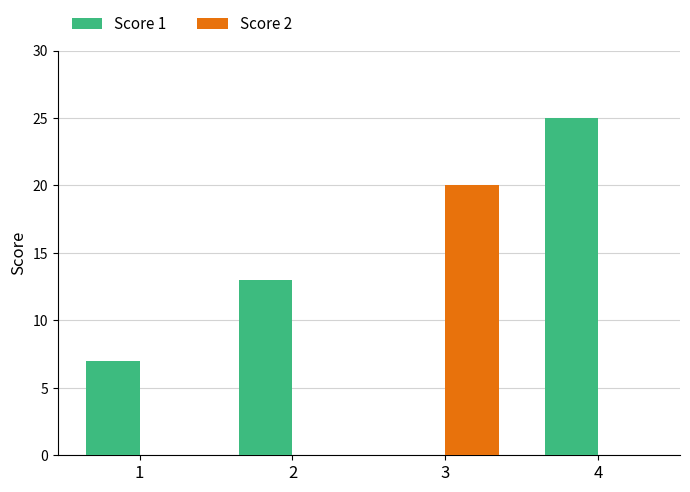

True or false: Score 1 has a value of 0 at 3.

True